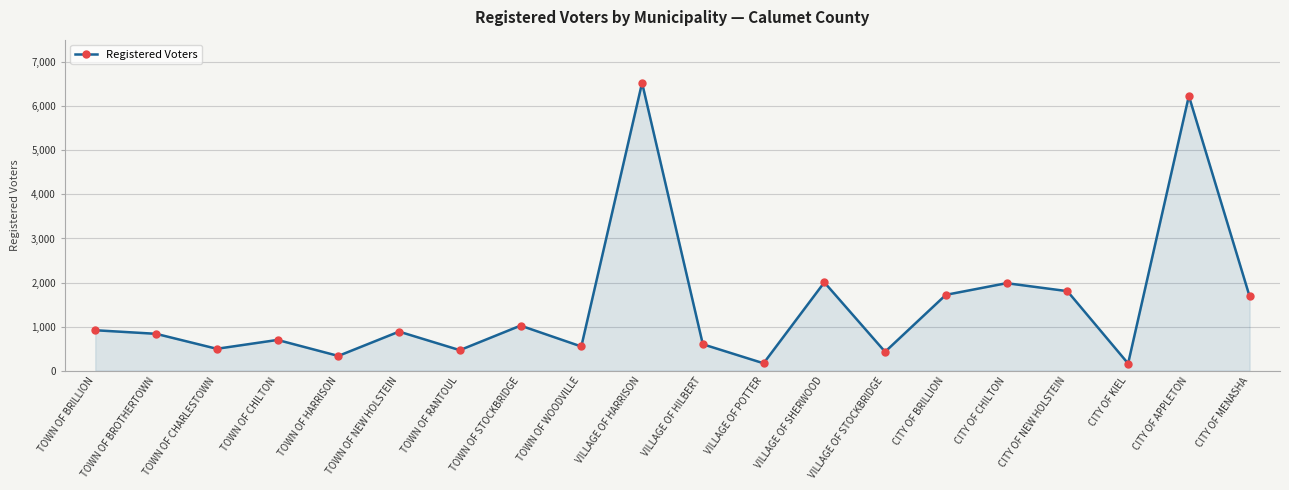

True or false: the data has more than 0 interior local peaks.

True